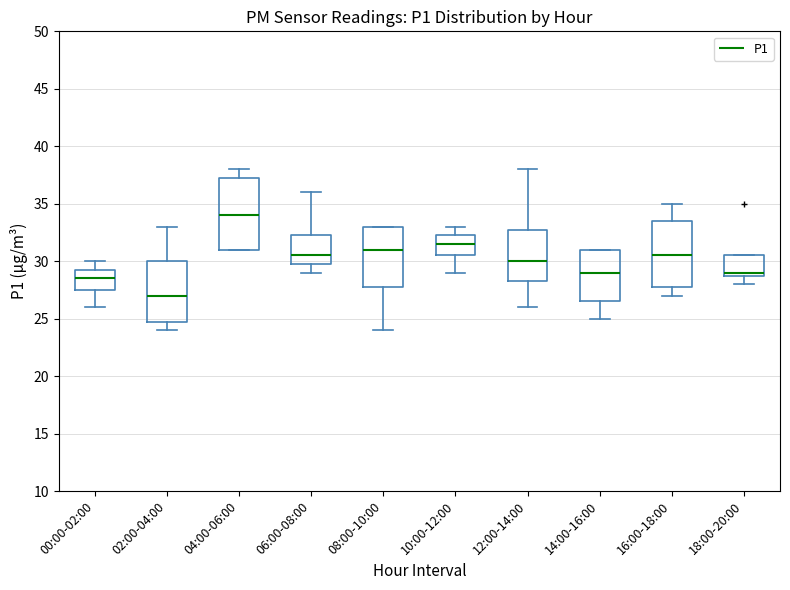

Reading left to right, read every box against the y-axis: the position of its median line, the range the box covers, and the ends of its whiskers. The values are not printed on the chart, so give them approximately, as read against the axis.

00:00-02:00: median 28.5, box 27.5 to 29.5, whiskers 26.0 to 30.0
02:00-04:00: median 27.0, box 25.0 to 30.0, whiskers 24.0 to 33.0
04:00-06:00: median 34.0, box 31.0 to 37.5, whiskers 31.0 to 38.0
06:00-08:00: median 30.5, box 30.0 to 32.5, whiskers 29.0 to 36.0
08:00-10:00: median 31.0, box 28.0 to 33.0, whiskers 24.0 to 33.0
10:00-12:00: median 31.5, box 30.5 to 32.5, whiskers 29.0 to 33.0
12:00-14:00: median 30.0, box 28.5 to 33.0, whiskers 26.0 to 38.0
14:00-16:00: median 29.0, box 26.5 to 31.0, whiskers 25.0 to 31.0
16:00-18:00: median 30.5, box 28.0 to 33.5, whiskers 27.0 to 35.0
18:00-20:00: median 29.0 (just above the box's lower edge), box 29.0 to 30.5, whiskers 28.0 to 30.5